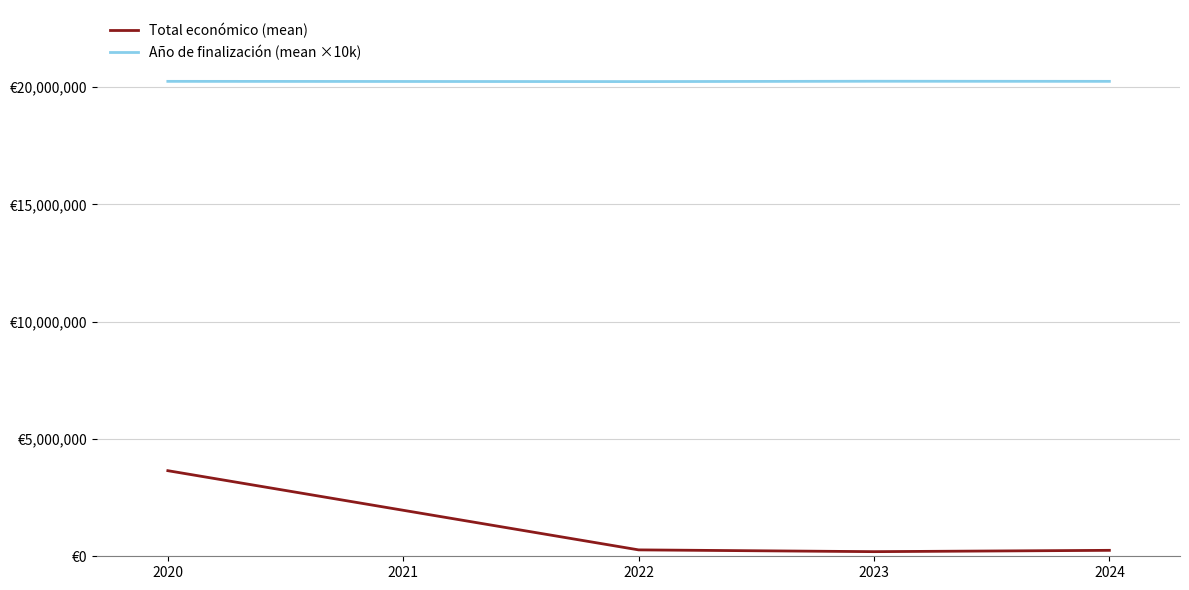

At how many categories does at least one series exceed 8324851?

4